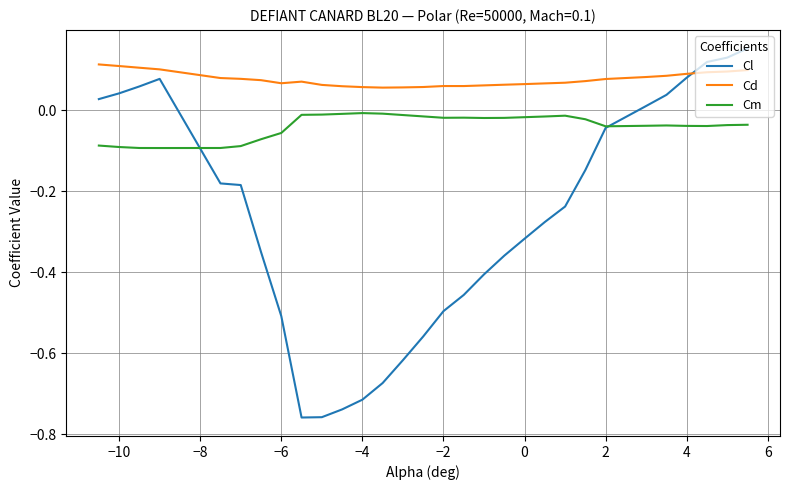

How many intersections are there between Cd and Cl?

1